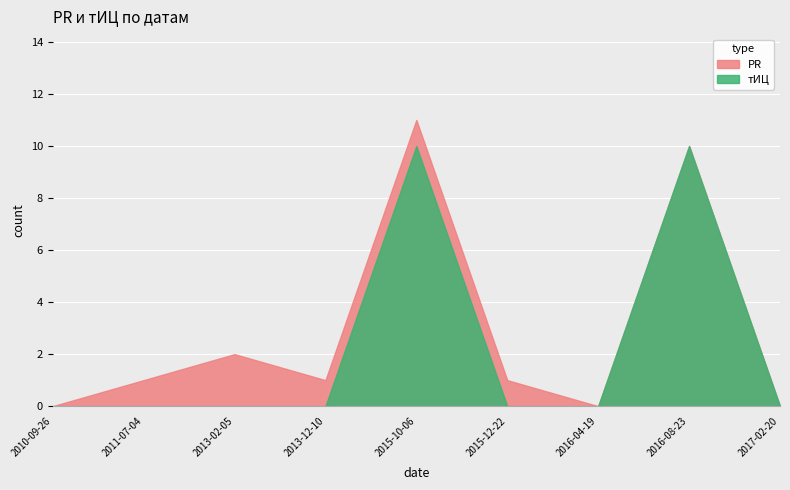

Reading right to left, transcribe all the data shown in this chart.

PR: 2017-02-20=0	2016-08-23=10	2016-04-19=0	2015-12-22=1	2015-10-06=11	2013-12-10=1	2013-02-05=2	2011-07-04=1	2010-09-26=0
тИЦ: 2017-02-20=0	2016-08-23=10	2016-04-19=0	2015-12-22=0	2015-10-06=10	2013-12-10=0	2013-02-05=0	2011-07-04=0	2010-09-26=0